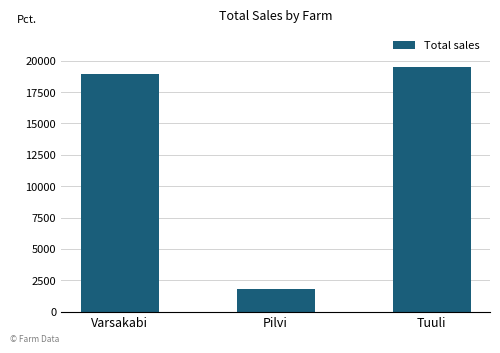

At which category does the chart reach its peak across all series?

Tuuli